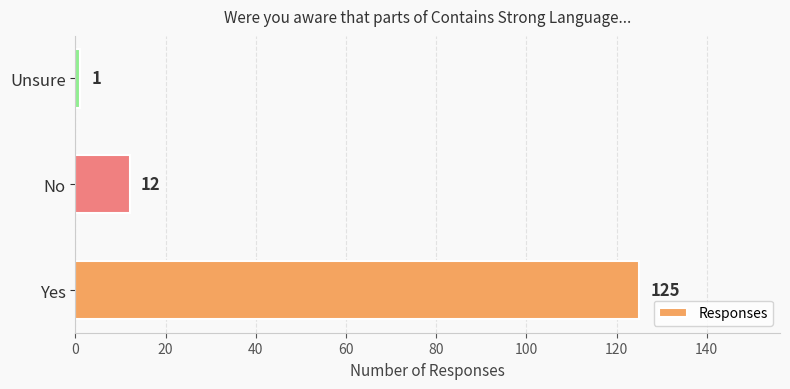

What is the sum of the values at No and Unsure?

13